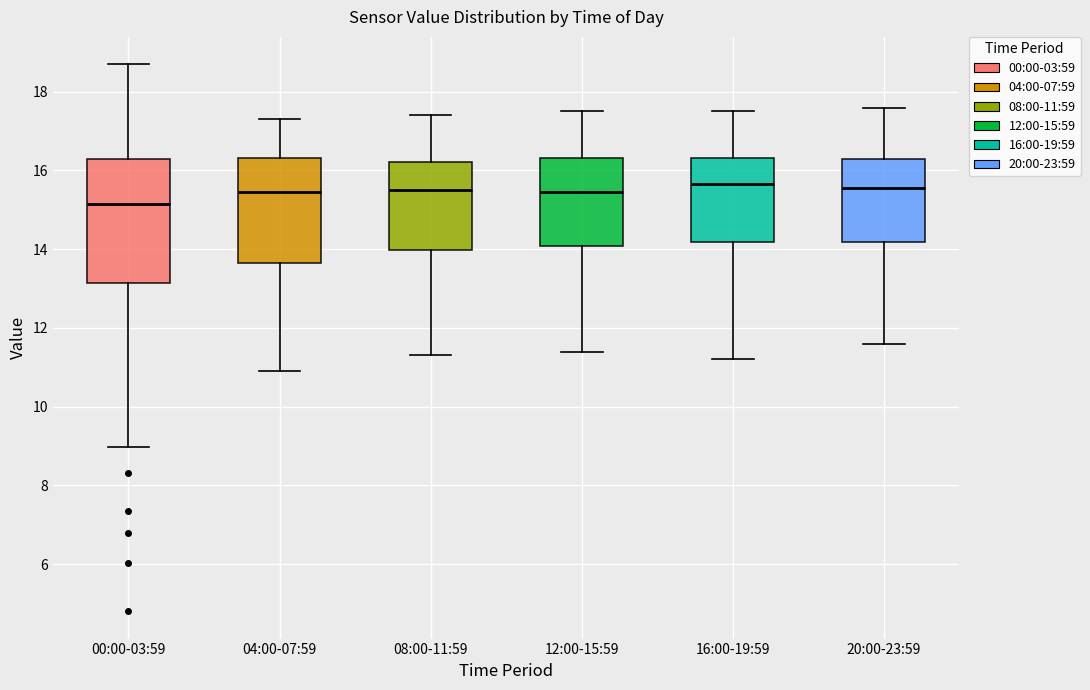

Reading left to right, transcribe this box plot: for each box, give where its median line is, the range the box spans, and where its two whiskers end, as read against the y-axis. The values are not printed on the chart, so give them approximately, as read against the axis.

00:00-03:59: median 15.2, box 13.2 to 16.4, whiskers 9.0 to 18.8
04:00-07:59: median 15.4, box 13.6 to 16.4, whiskers 11.0 to 17.4
08:00-11:59: median 15.6, box 14.0 to 16.2, whiskers 11.4 to 17.4
12:00-15:59: median 15.4, box 14.0 to 16.4, whiskers 11.4 to 17.6
16:00-19:59: median 15.6, box 14.2 to 16.4, whiskers 11.2 to 17.6
20:00-23:59: median 15.6, box 14.2 to 16.4, whiskers 11.6 to 17.6